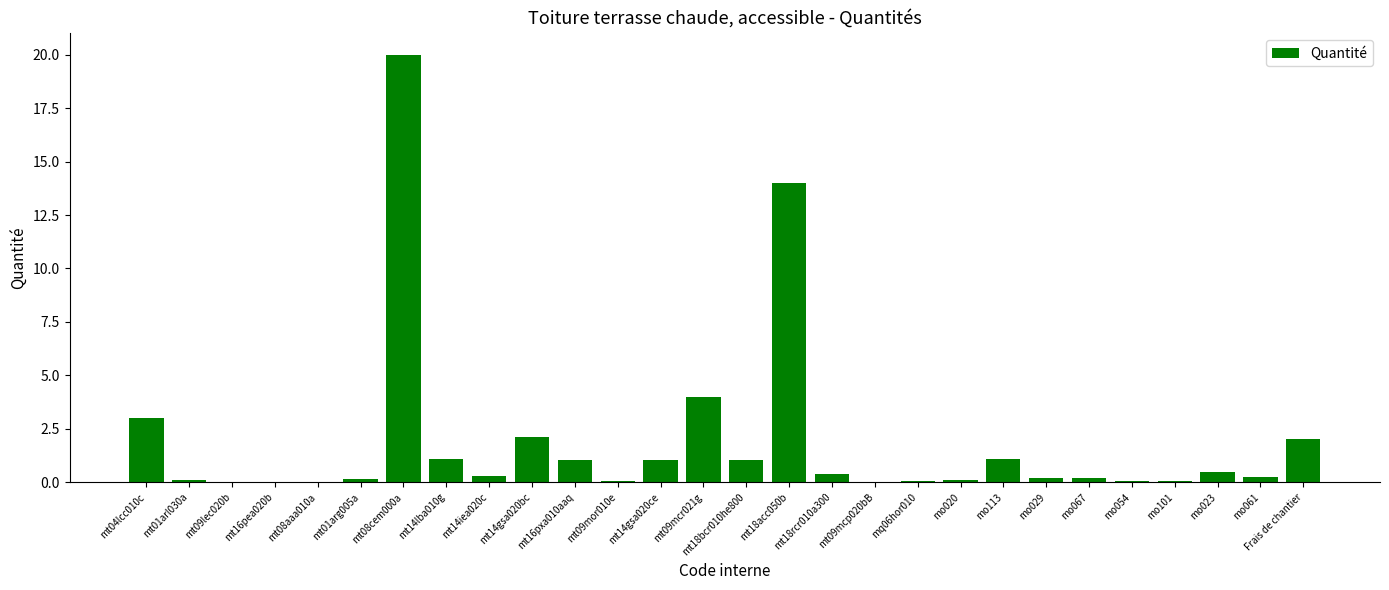

Between mt14gsa020bc and mt14lba010g, which is larger?

mt14gsa020bc